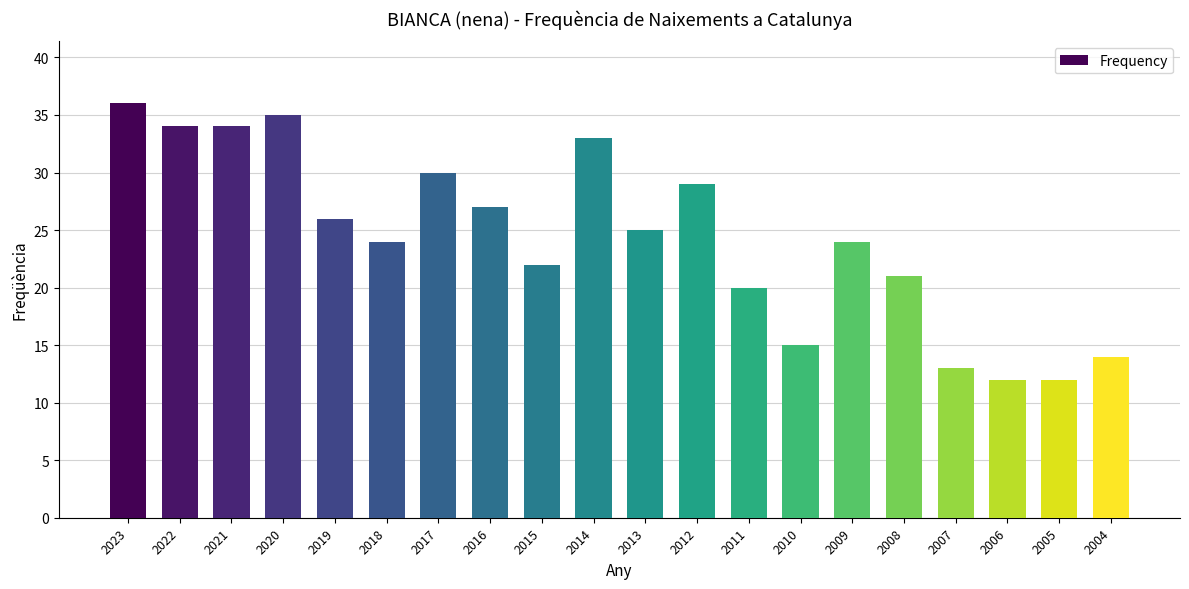

True or false: the data shows 18 at 2006.

False